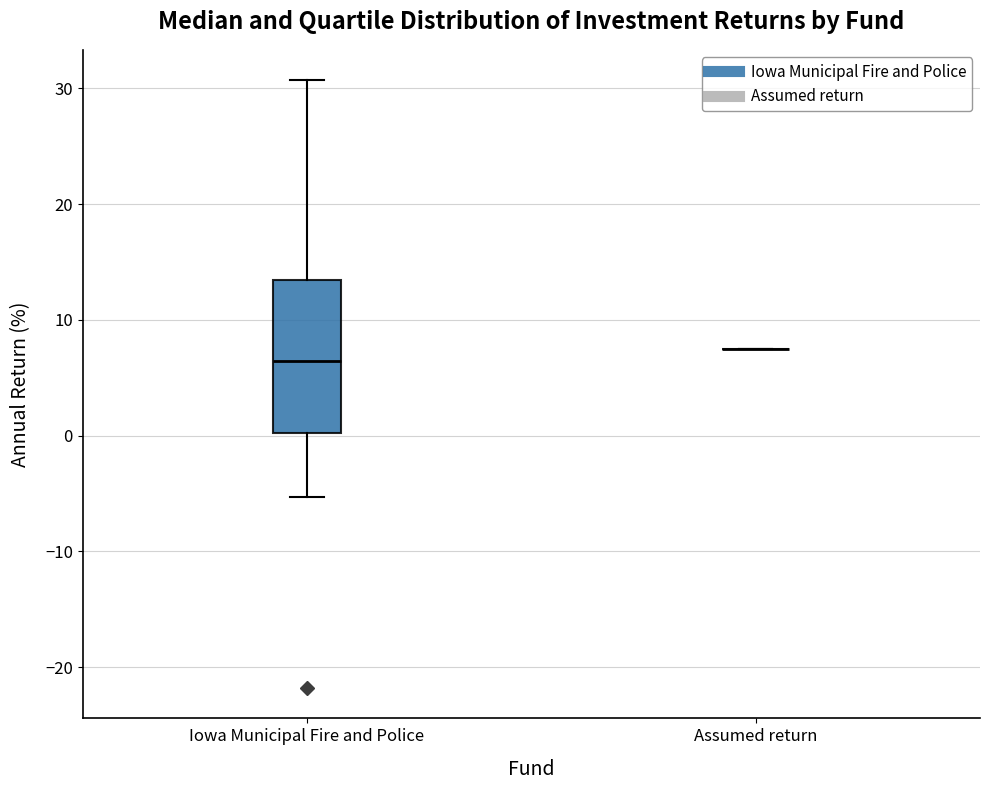

Which box is the tallest, from its lower edge to its upper edge?

Iowa Municipal Fire and Police